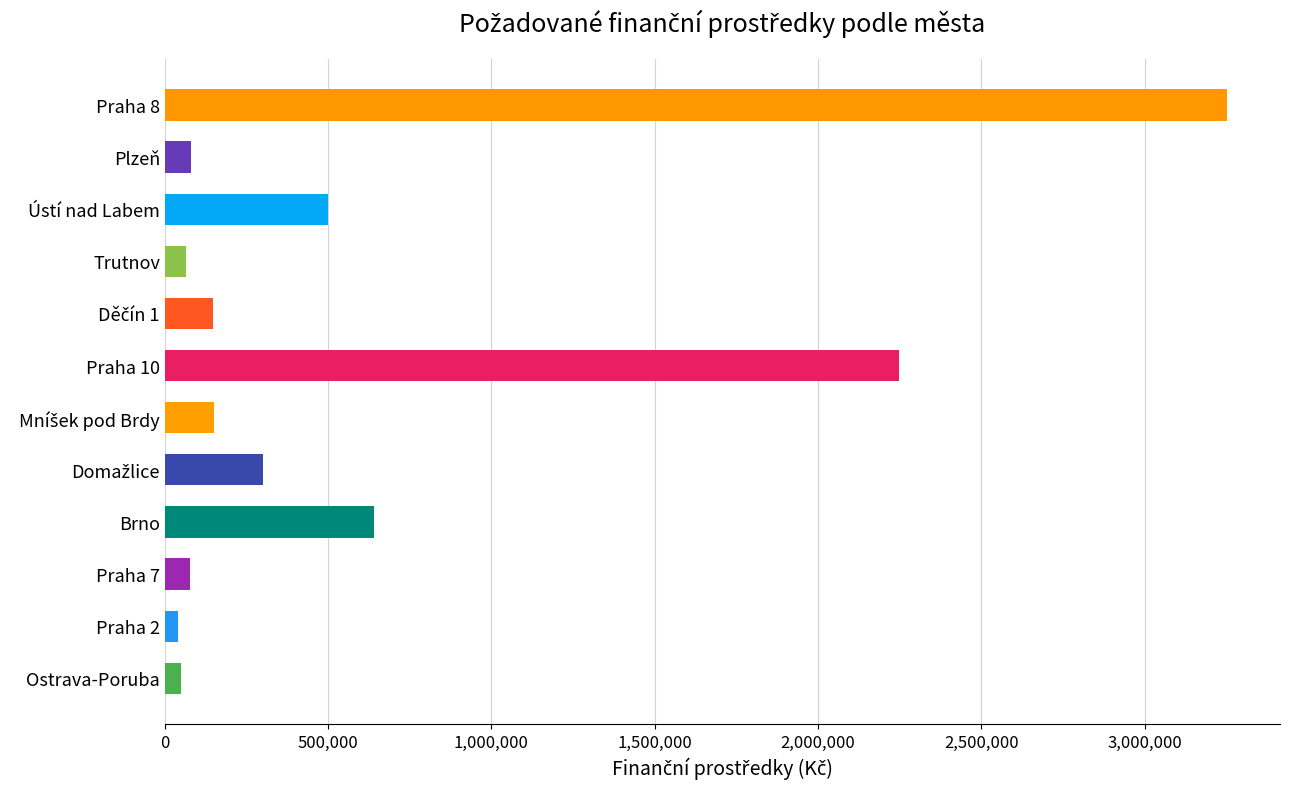

What is the smallest value displayed?

41000